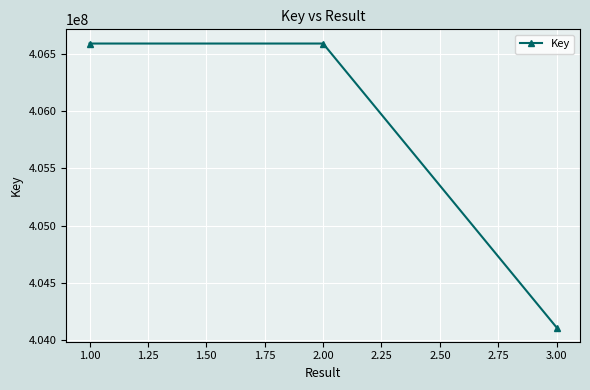

Which has a higher value, 3.00 or 1.00?

1.00